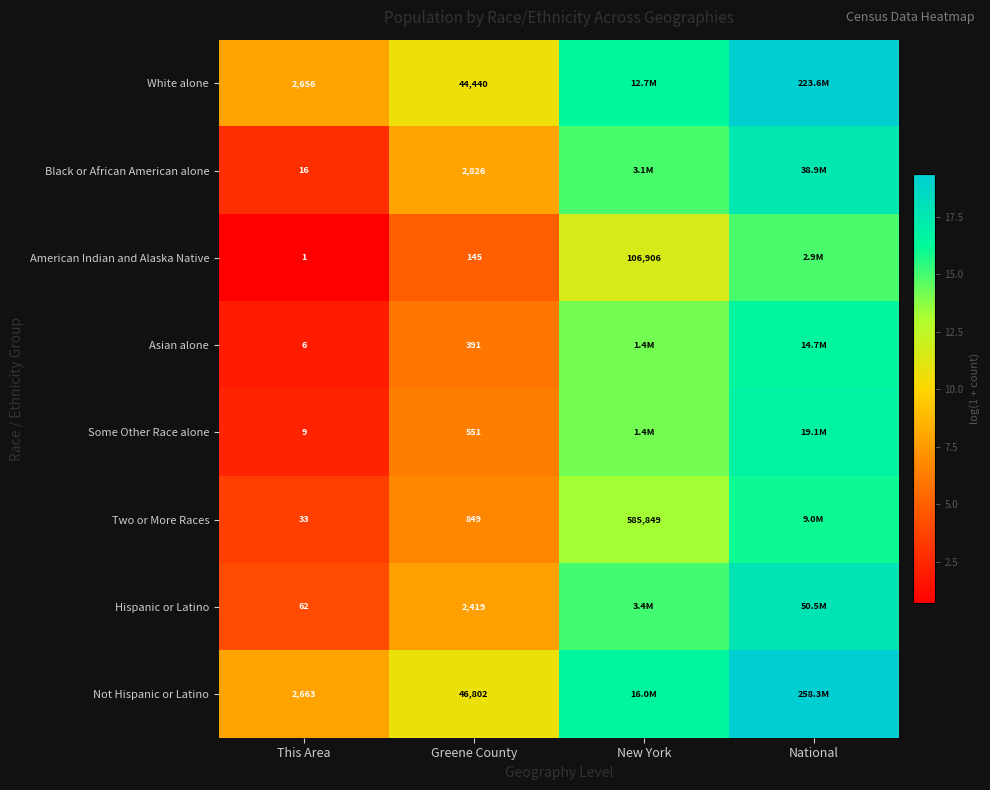

Count the number of categories in the chart.

4